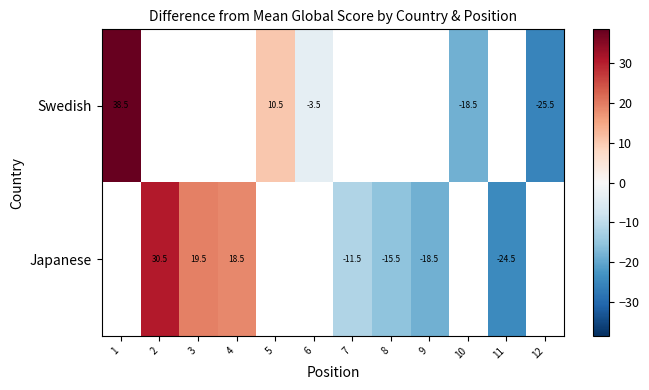

What is the sum of the Swedish values at 1 and 10?

20.0